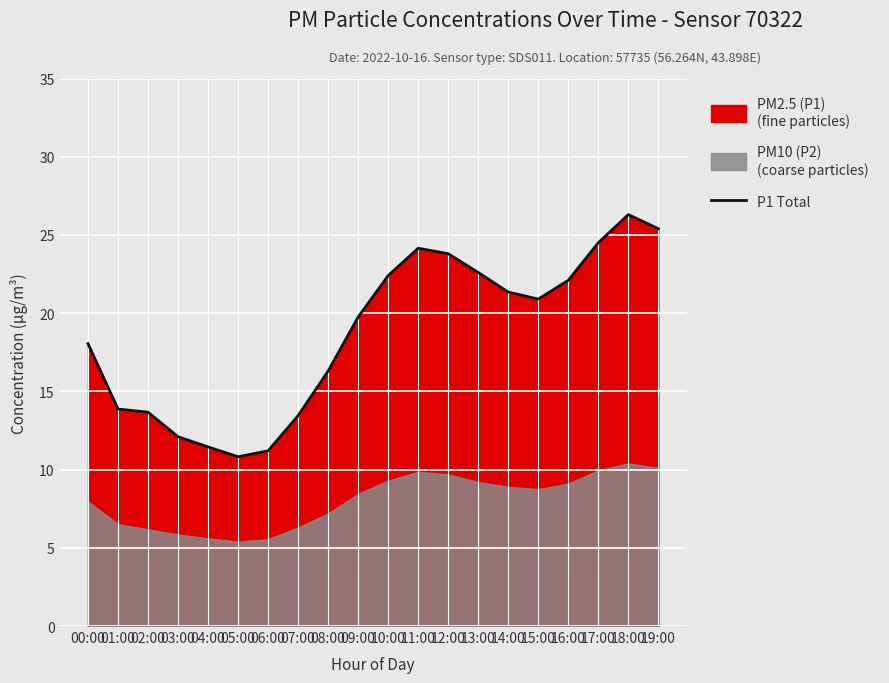

At which category does the data reach its first local peak?

11:00